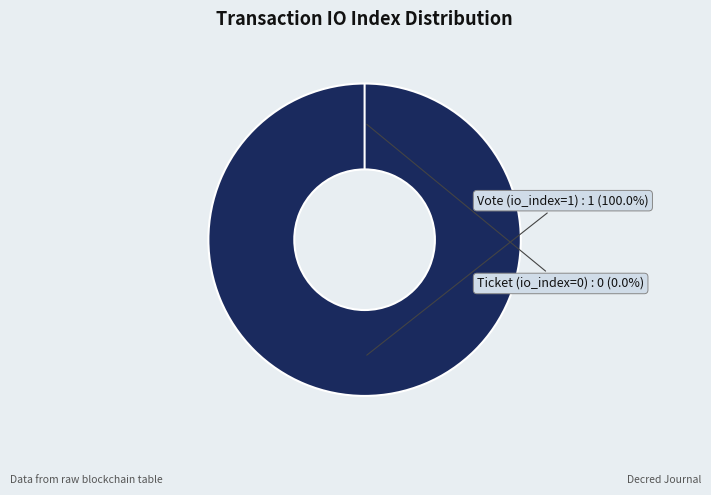

What is the smallest slice in the pie chart?

Ticket (io_index=0)